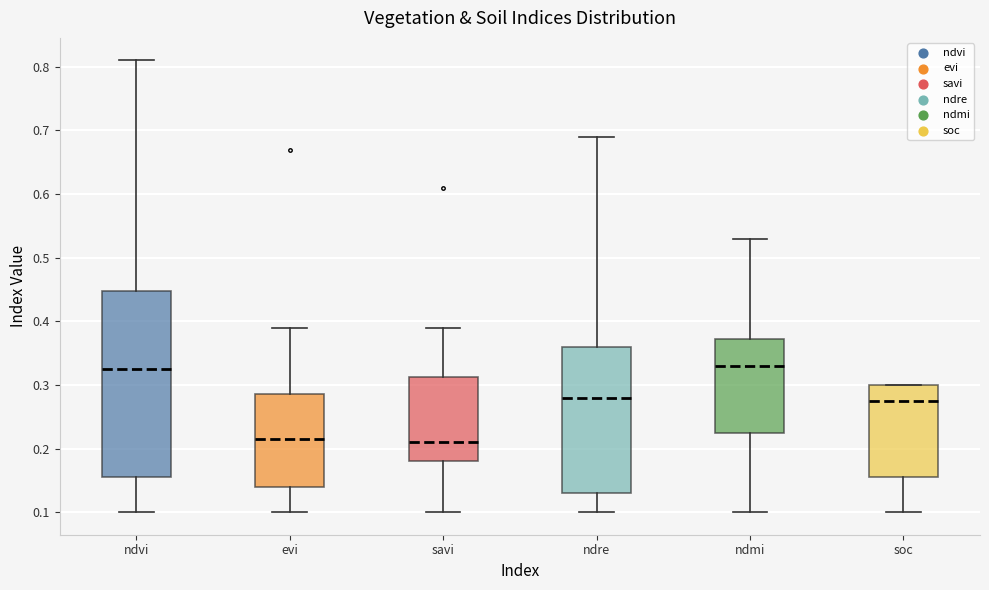

Reading left to right, transcribe this box plot: for each box, give where its median line is, the range the box spans, and where its two whiskers end, as read against the y-axis. The values are not printed on the chart, so give them approximately, as read against the axis.

ndvi: median 0.33, box 0.16 to 0.45, whiskers 0.10 to 0.81
evi: median 0.22, box 0.14 to 0.29, whiskers 0.10 to 0.39
savi: median 0.21, box 0.18 to 0.31, whiskers 0.10 to 0.39
ndre: median 0.28, box 0.13 to 0.36, whiskers 0.10 to 0.69
ndmi: median 0.33, box 0.23 to 0.37, whiskers 0.10 to 0.53
soc: median 0.27, box 0.16 to 0.30, whiskers 0.10 to 0.30